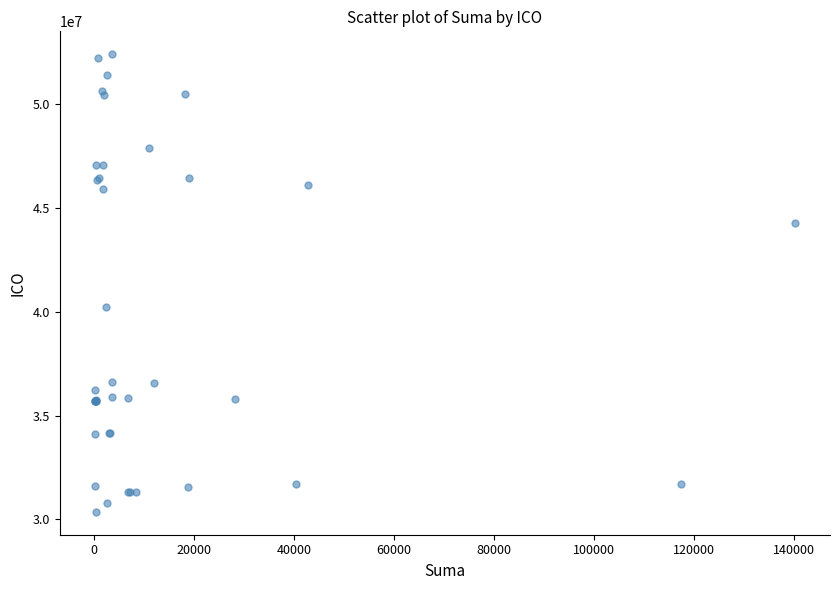

What Y value in the scatter plot is closest to 41389455?

40219291